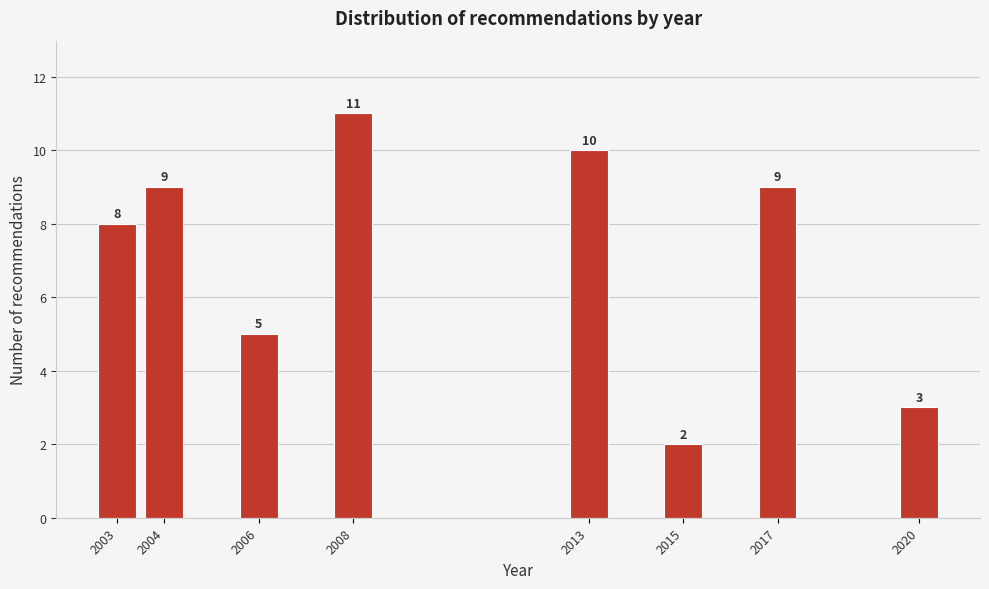

Reading left to right, what are all the values shown in this chart?

2003=8	2004=9	2006=5	2008=11	2013=10	2015=2	2017=9	2020=3